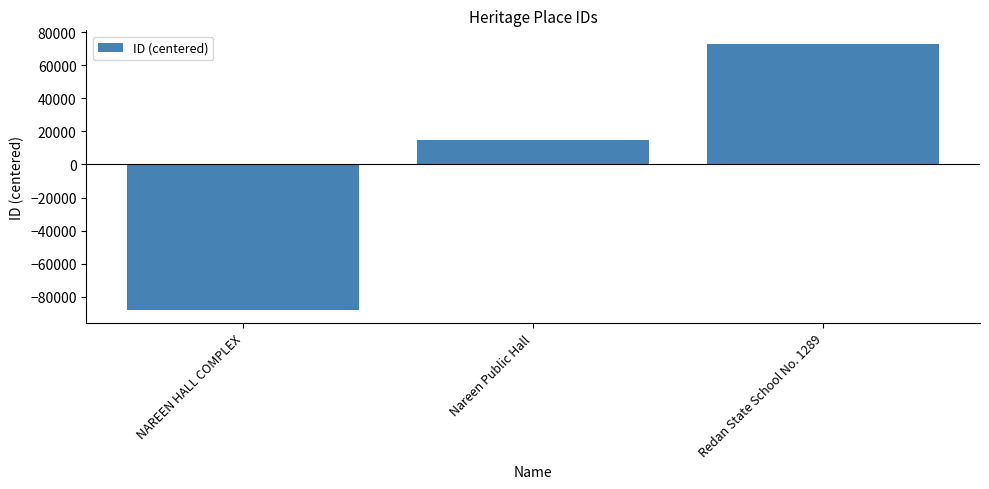

Reading left to right, what are all the values shown in this chart?

-87676	14676	73000